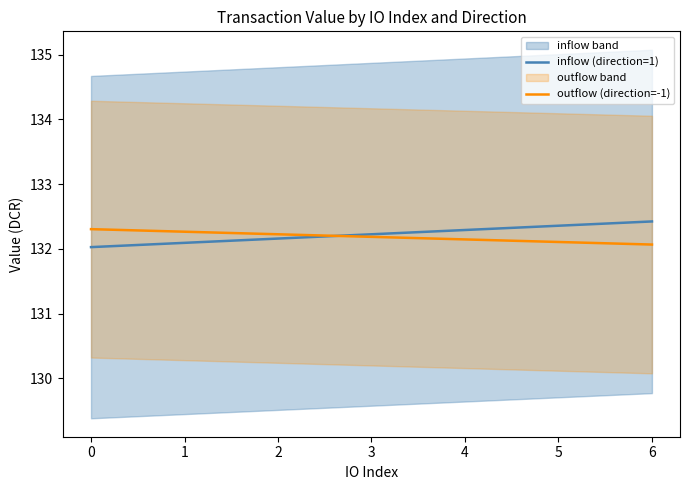

What are all the series names shown in the legend?

inflow (direction=1), outflow (direction=-1)